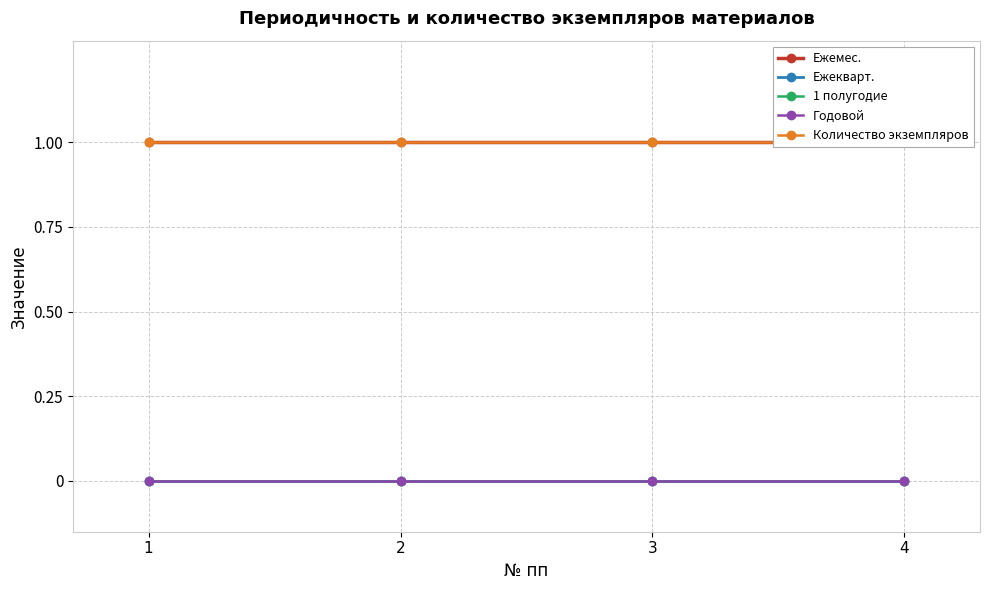

Reading right to left, extract all data points from this chart.

Ежемес.: 4=1	3=1	2=1	1=1
Ежекварт.: 4=0	3=0	2=0	1=0
1 полугодие: 4=0	3=0	2=0	1=0
Годовой: 4=0	3=0	2=0	1=0
Количество экземпляров: 4=1	3=1	2=1	1=1